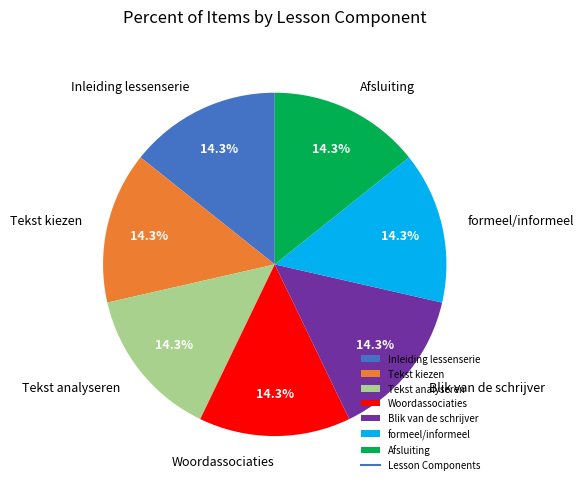

What percentage is the Woordassociaties slice, to the nearest percent?

14%